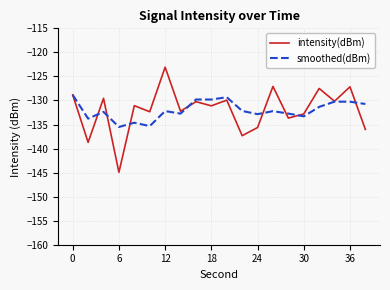

Which series has the widest spread of values?

intensity(dBm)